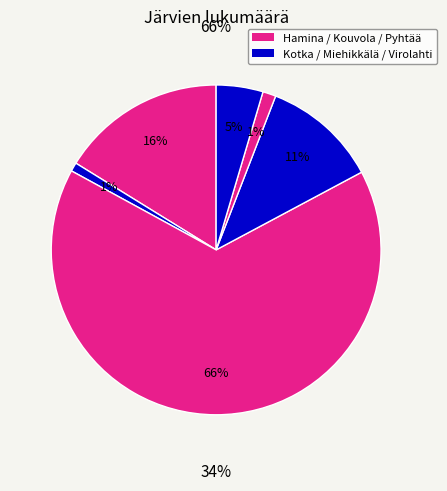

Count the number of slices in the pie.

6